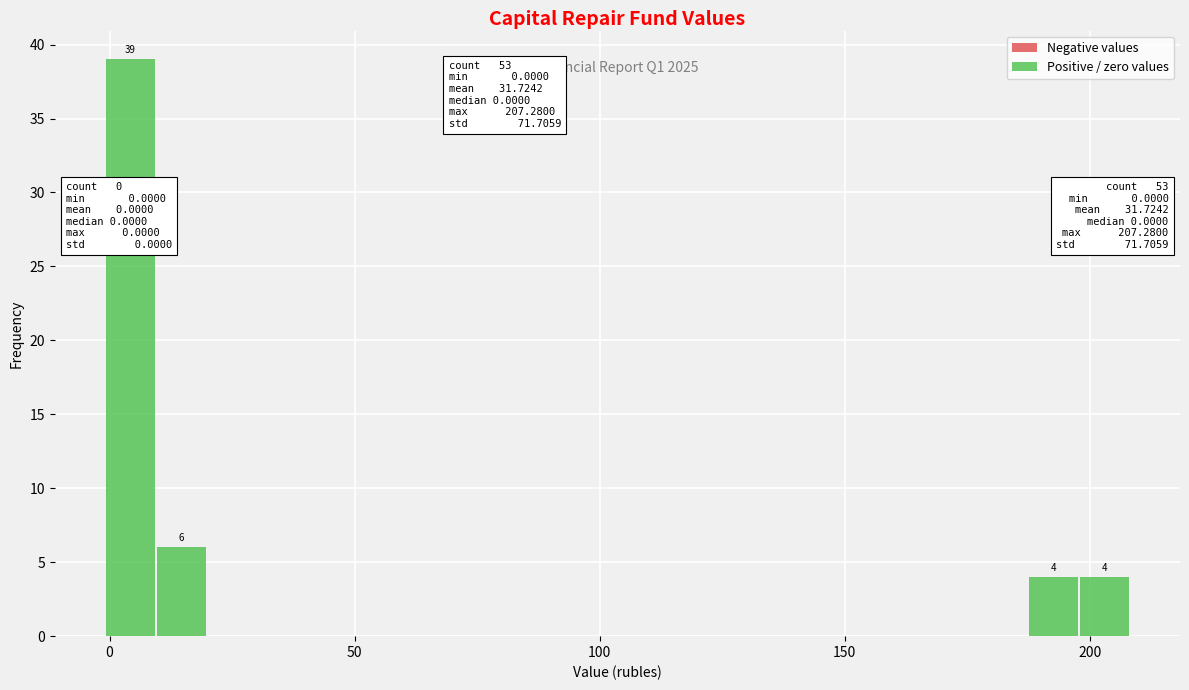

Around what value on the x-axis is the tallest bar? Give the approximate position of its centre, as read against the axis.

5